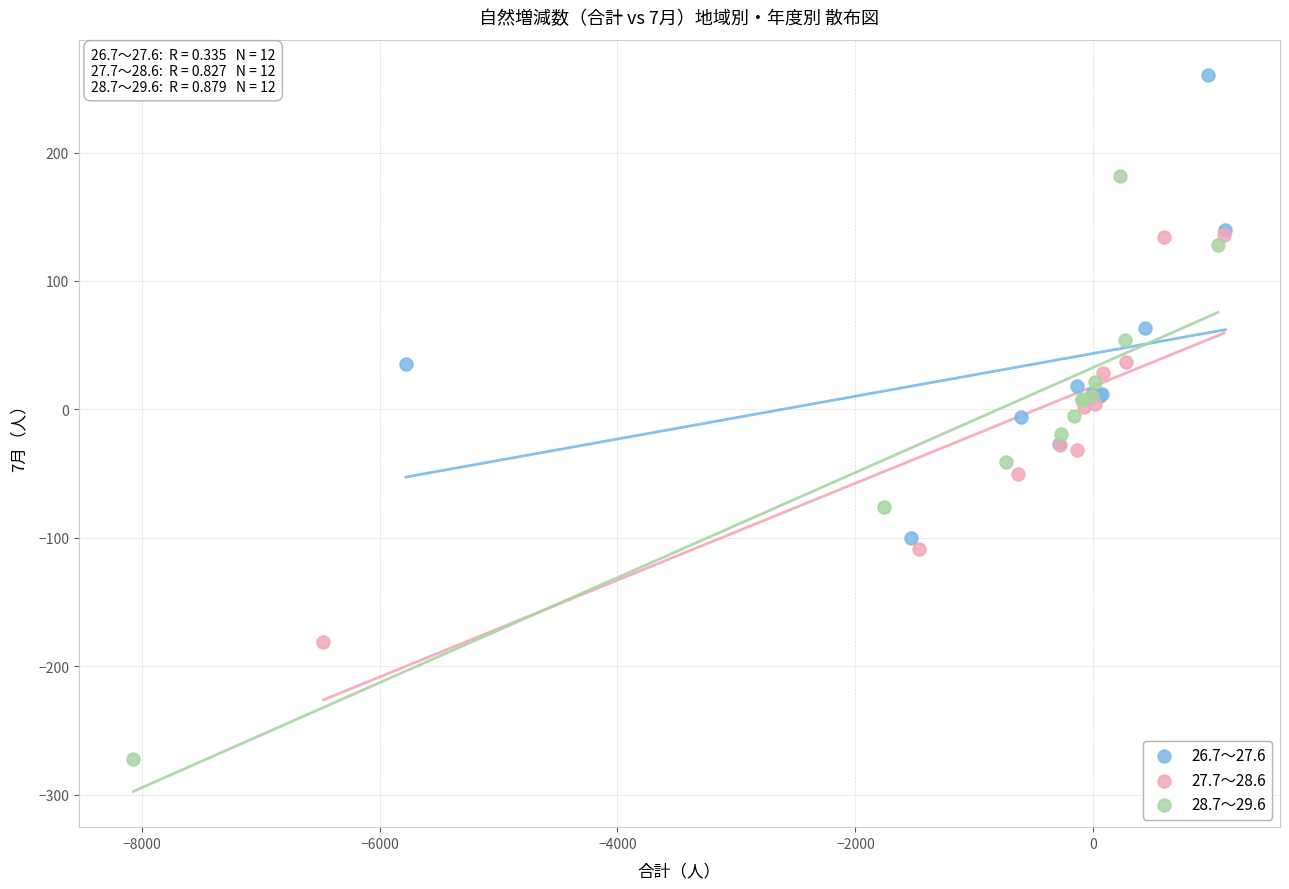

Which series reaches the maximum Y coordinate?

26.7～27.6